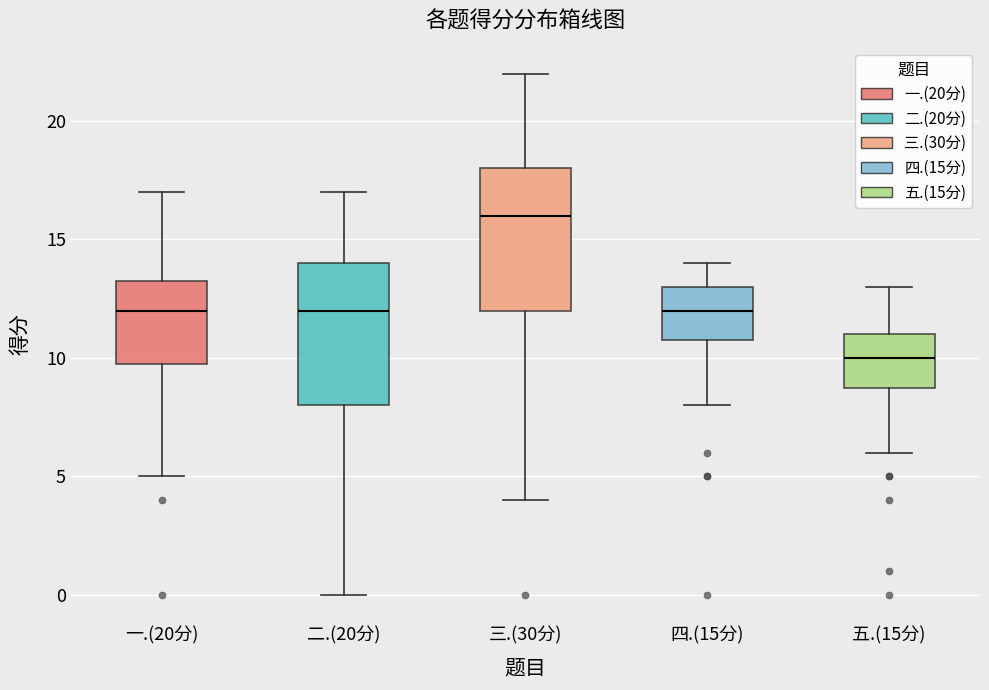

Where does the upper whisker of the box for 四.(15分) end on the y-axis? The values are not printed on the chart, so give them approximately, as read against the axis.

14.0